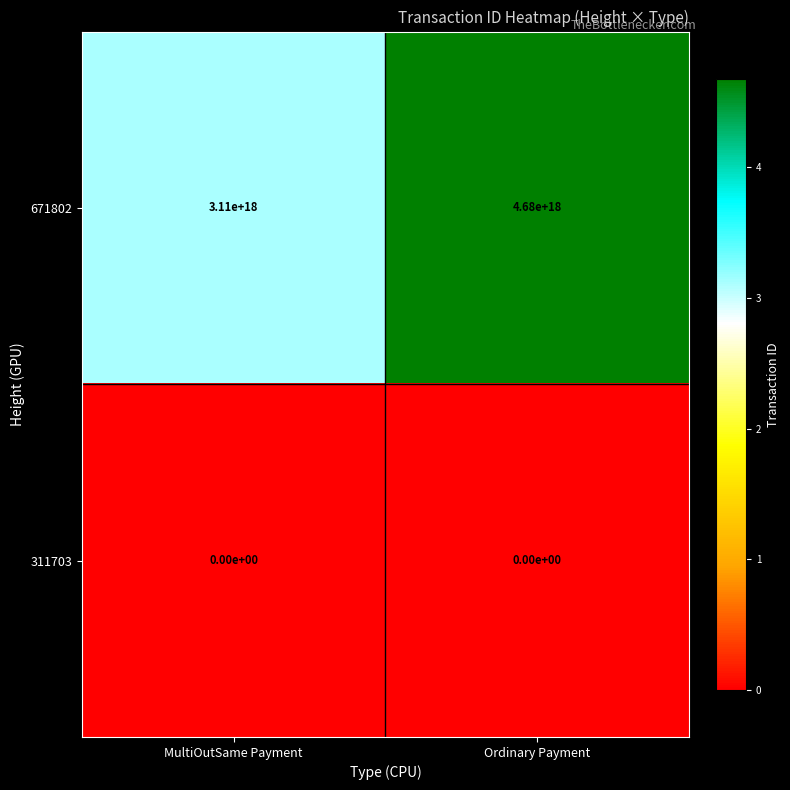

At which category does the chart reach its peak across all series?

Ordinary Payment